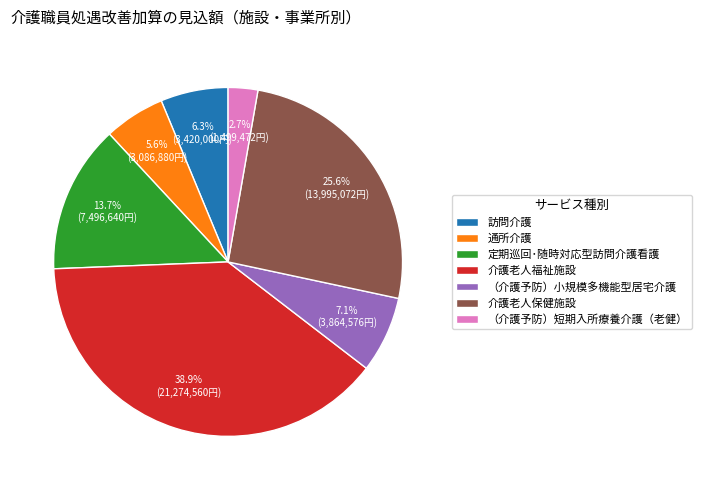

Which slice is the smallest?

（介護予防）短期入所療養介護（老健）